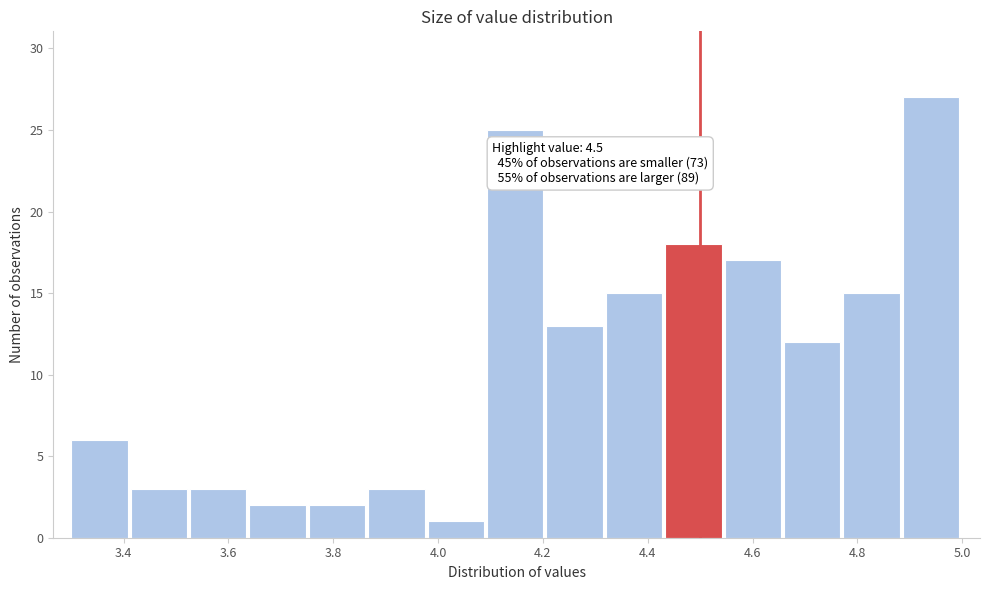

Which range on the x-axis has the tallest bar?

4.88 to 5.00